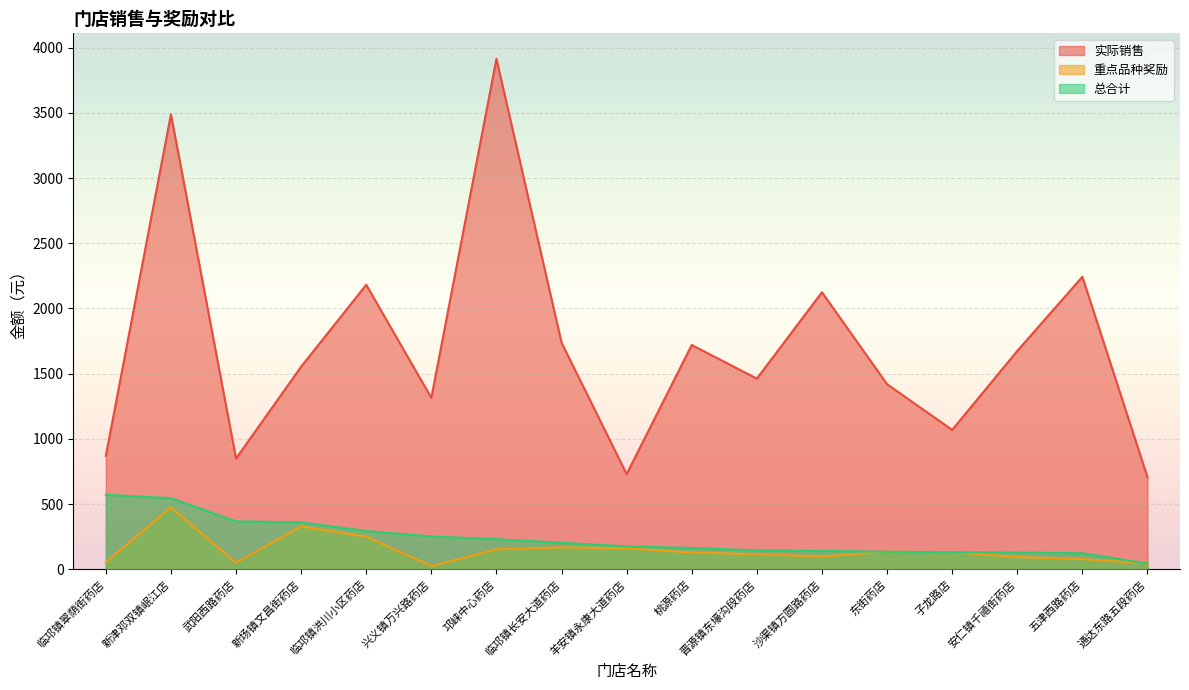

What is the sum of all 实际销售 values?

29051.8